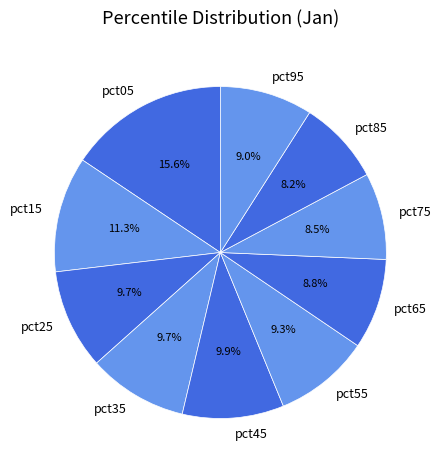

True or false: pct15 accounts for 22% of the total.

False